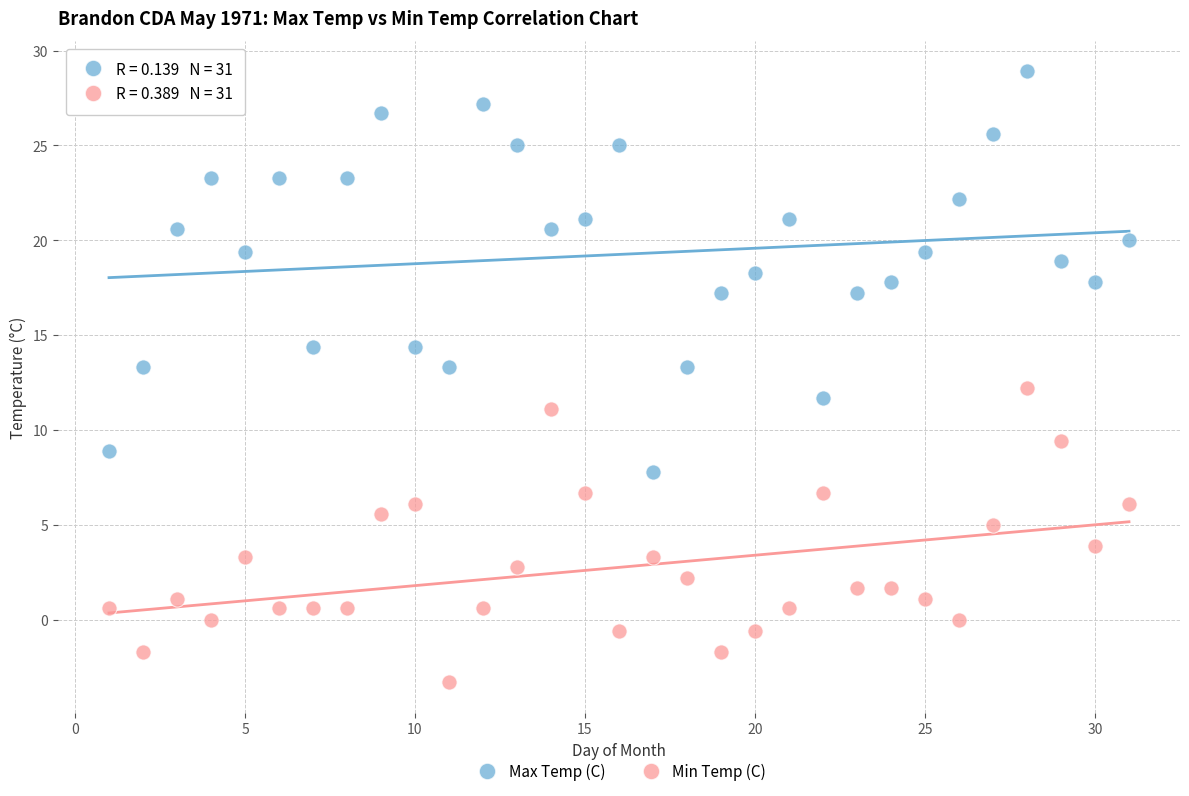

What are all the series names shown in the legend?

Max Temp (C), Min Temp (C)